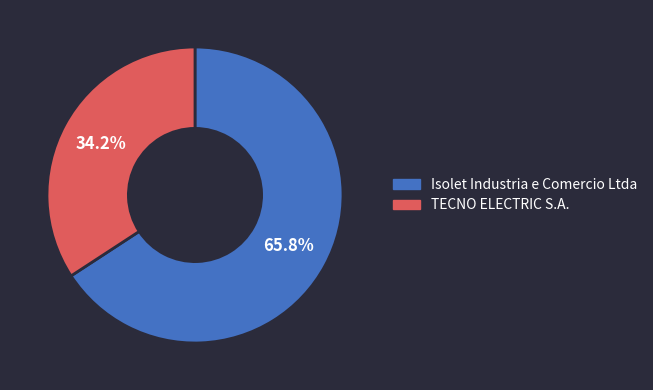

What is the ratio of the value at Isolet Industria e Comercio Ltda to the value at TECNO ELECTRIC S.A.?

1.9